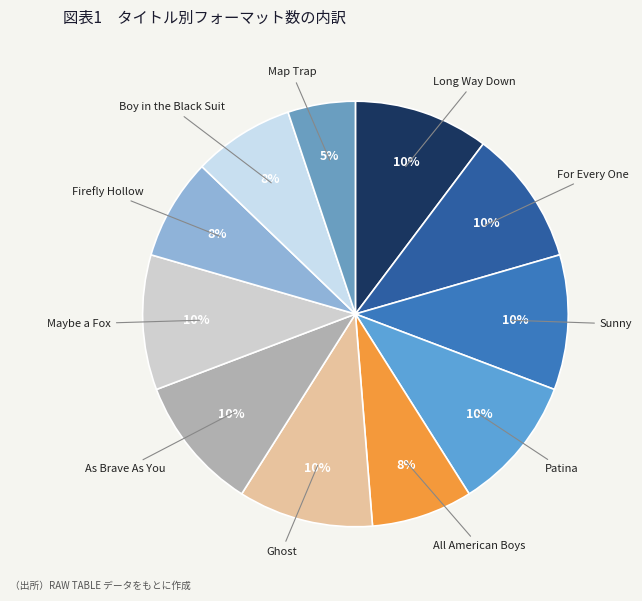

Which has a higher value, Map Trap or All American Boys?

All American Boys